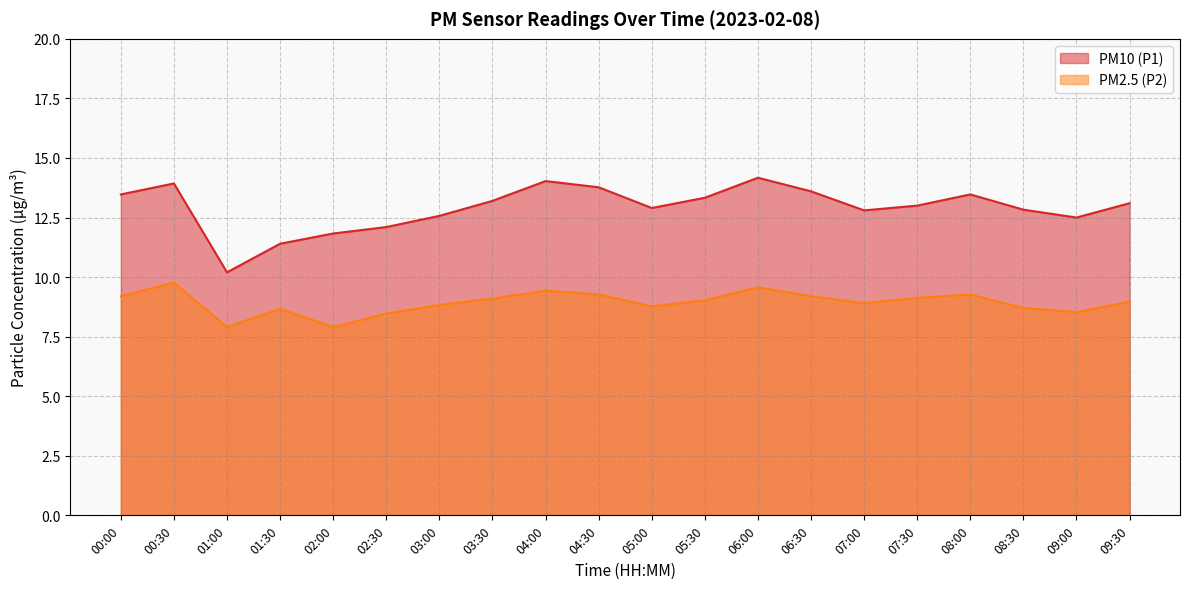

What is the highest value of the PM10 (P1) series?

14.2